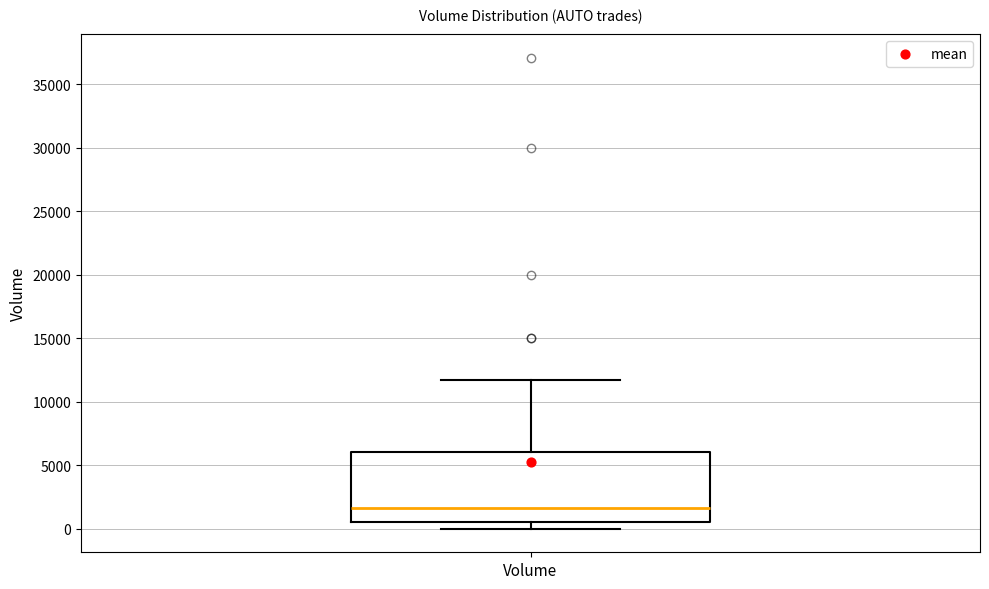

Where is the upper edge of the box for Volume on the y-axis? The values are not printed on the chart, so give them approximately, as read against the axis.

6000